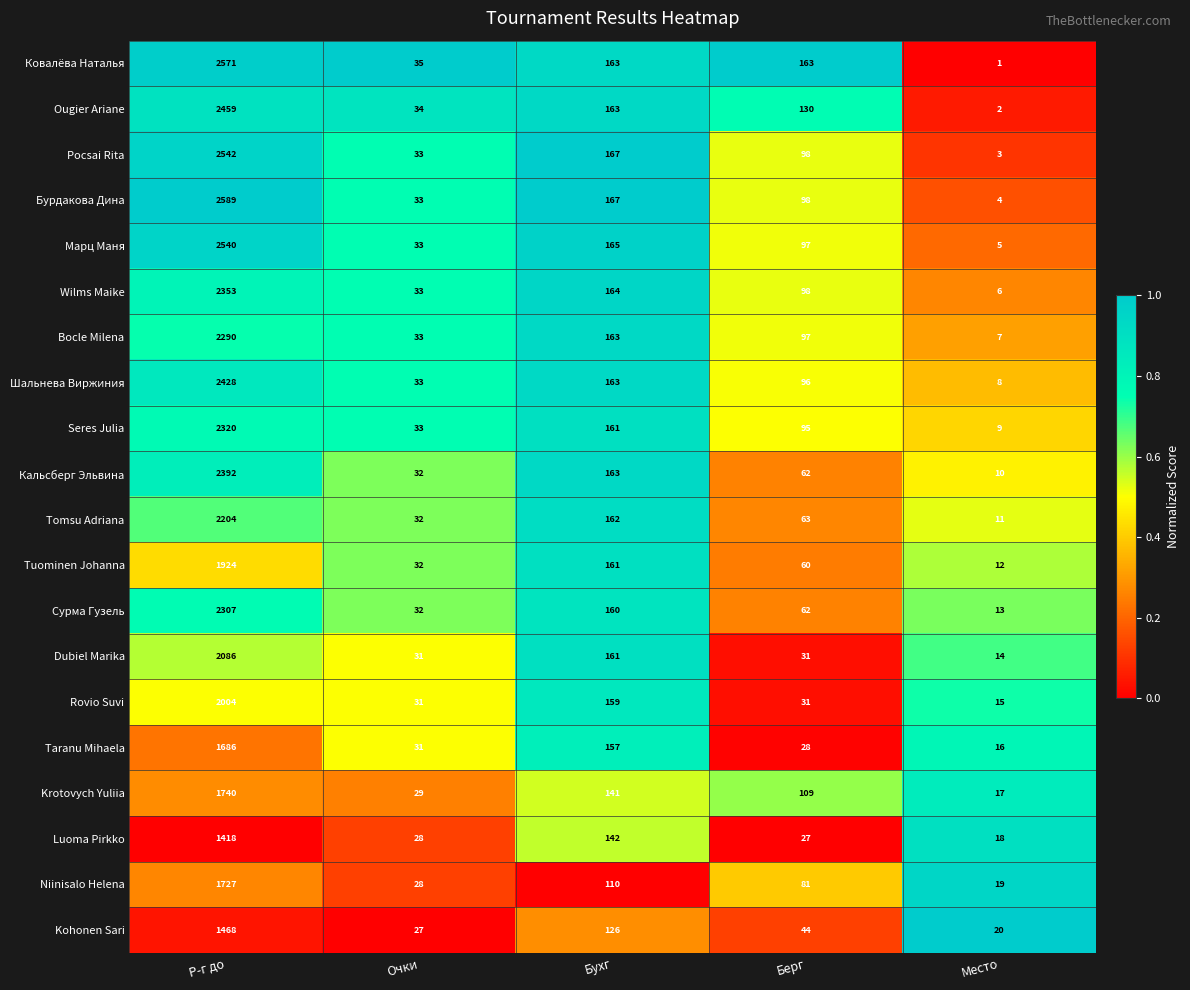

Rank the categories by Сурма Гузель value from lowest to highest.

Место, Очки, Берг, Бухг, Р-г до